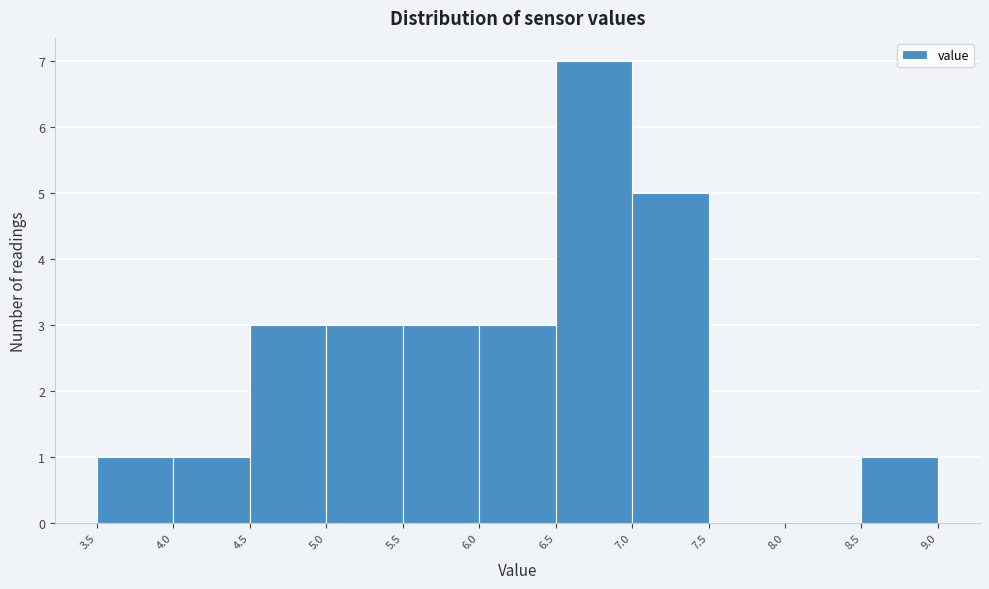

How tall is the bar that spans 3.5 to 4.0 on the x-axis? The values are not printed on the chart, so give them approximately, as read against the axis.

1